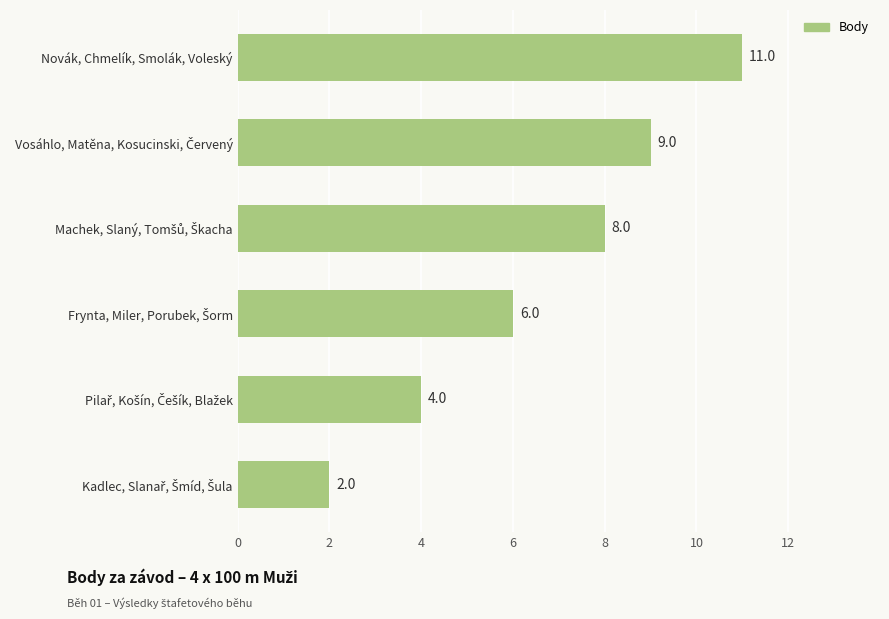

How many distinct data groups are displayed?

1